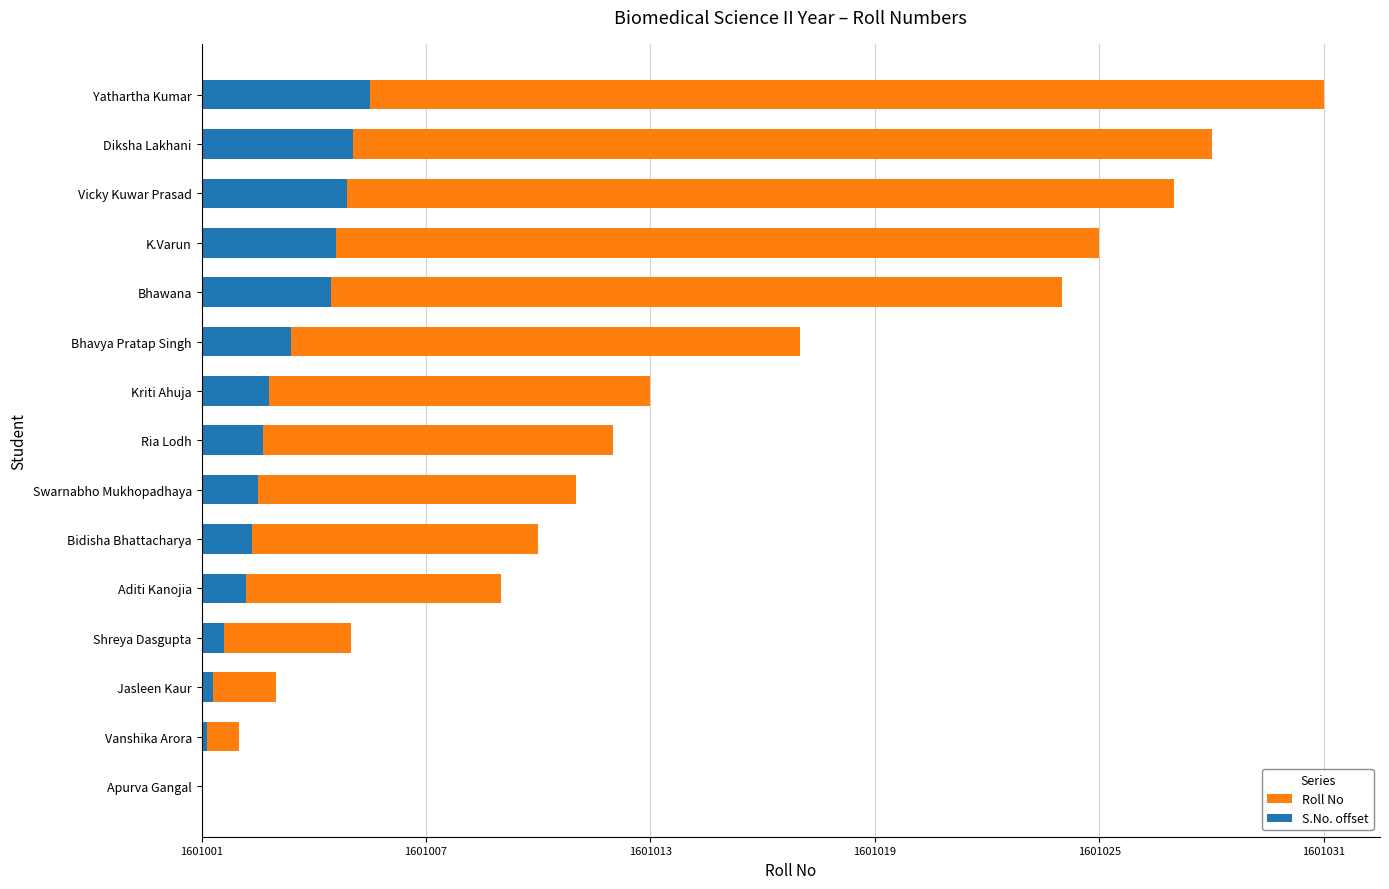

How many groups of bars are there?

15